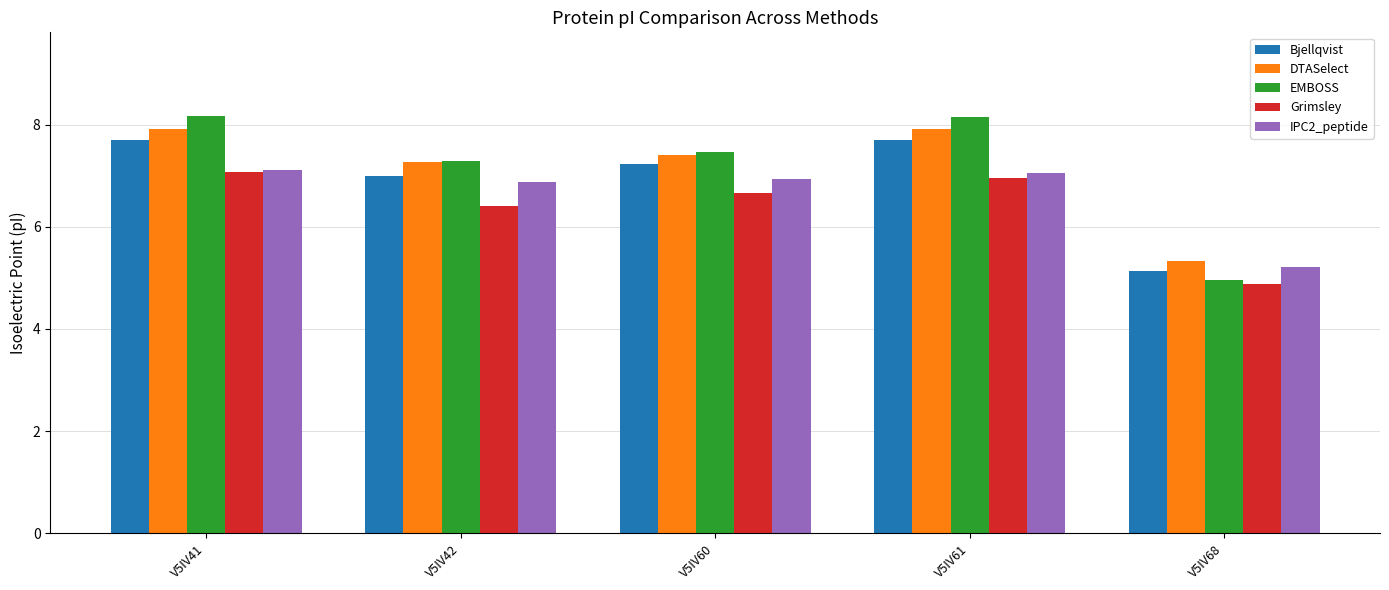

At V5IV61, list the series in order from smallest to largest.

Grimsley, IPC2_peptide, Bjellqvist, DTASelect, EMBOSS